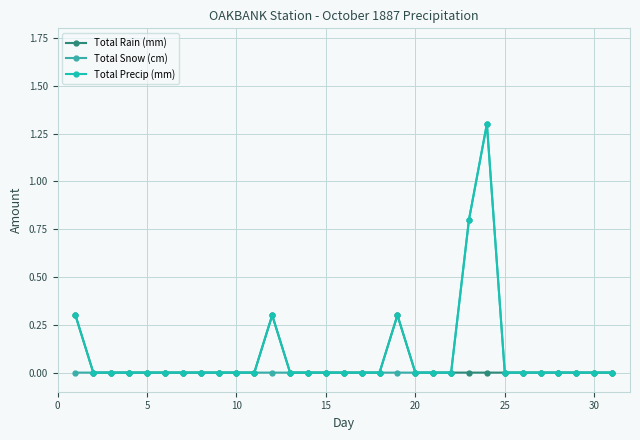

What is the greatest value displayed?

1.3